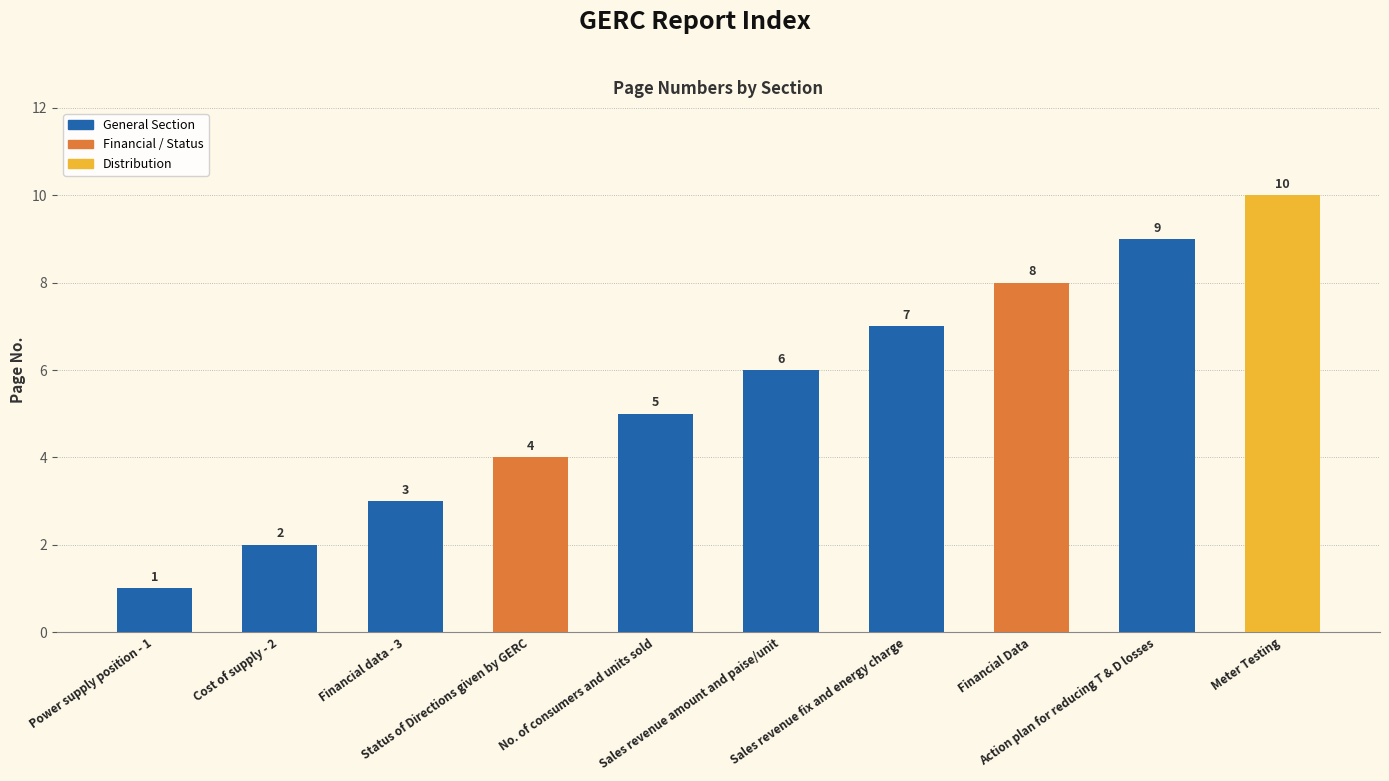

The chart shows a value of 13 at Financial Data. True or false?

False